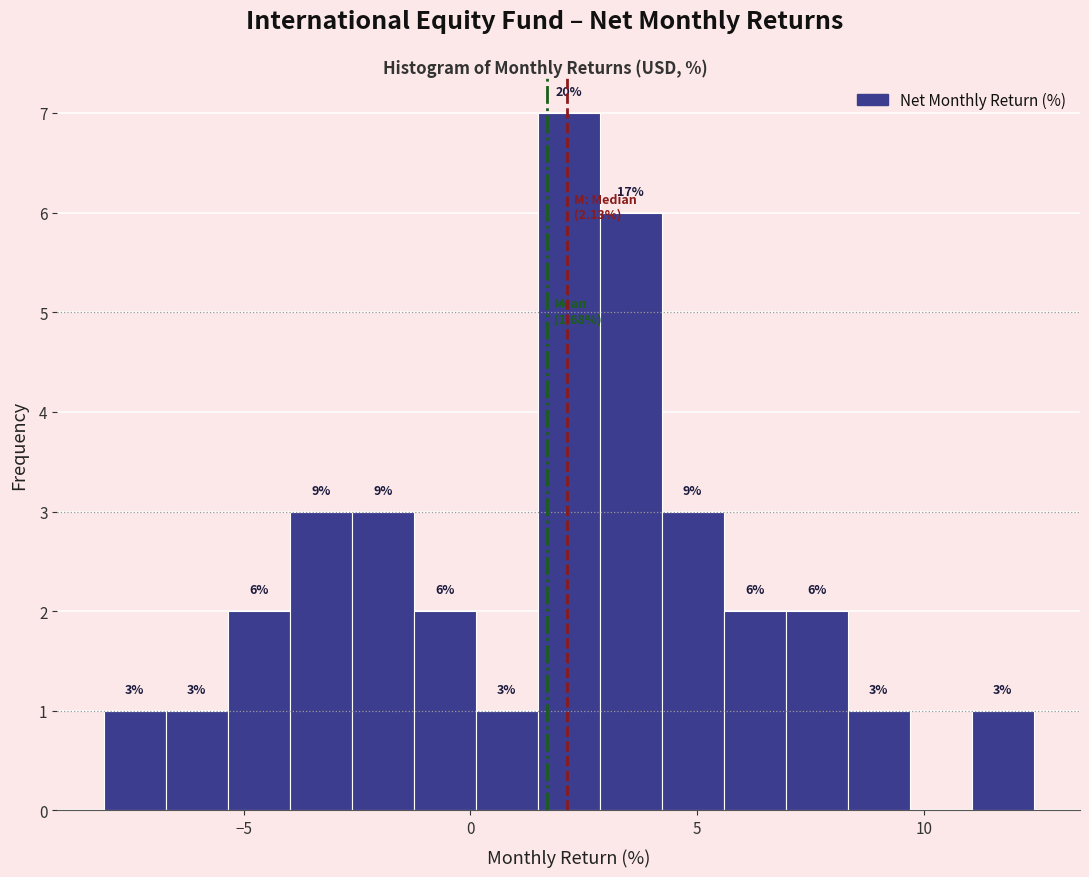

Around what value on the x-axis is the tallest bar? Give the approximate position of its centre, as read against the axis.

2.0